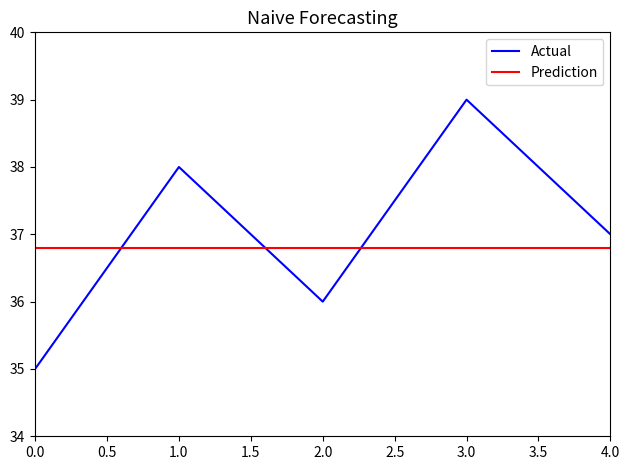

What is the average value?

37